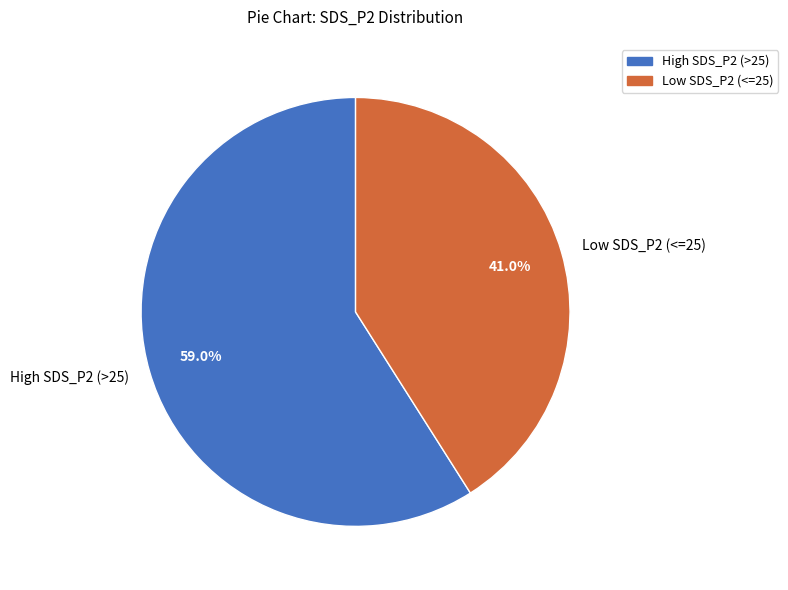

Which slice is the largest?

High SDS_P2 (>25)